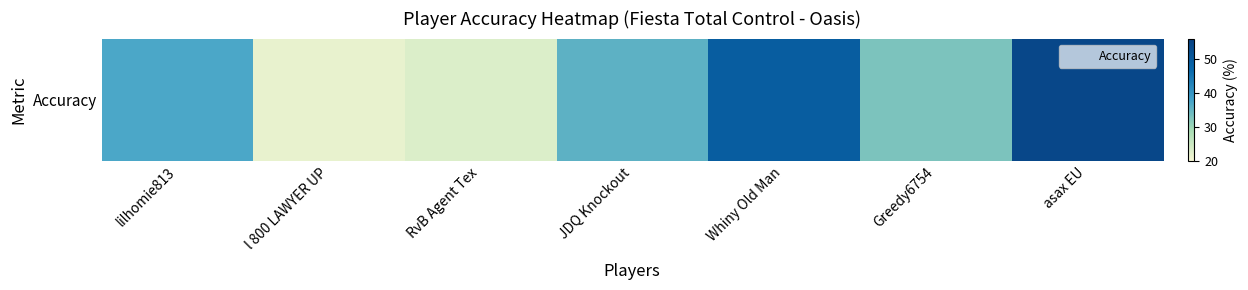

List the labels in order of value, smallest first.

l 800 LAWYER UP, RvB Agent Tex, Greedy6754, JDQ Knockout, lilhomie813, Whiny Old Man, asax EU